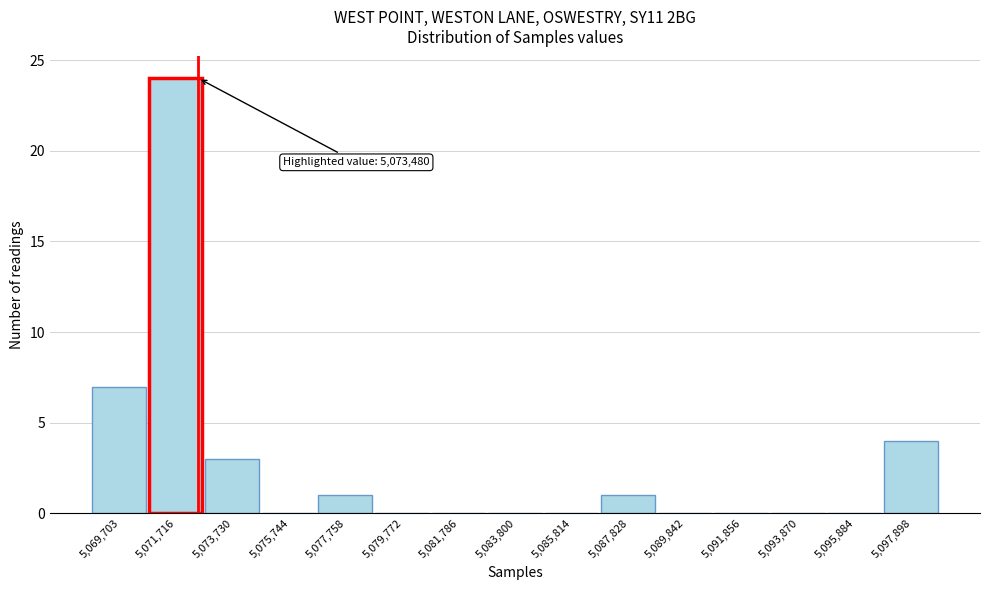

Reading right to left, transcribe all the data shown in this chart.

5,097,898=4	5,095,884=0	5,093,870=0	5,091,856=0	5,089,842=0	5,087,828=1	5,085,814=0	5,083,800=0	5,081,786=0	5,079,772=0	5,077,758=1	5,075,744=0	5,073,730=3	5,071,716=24	5,069,703=7